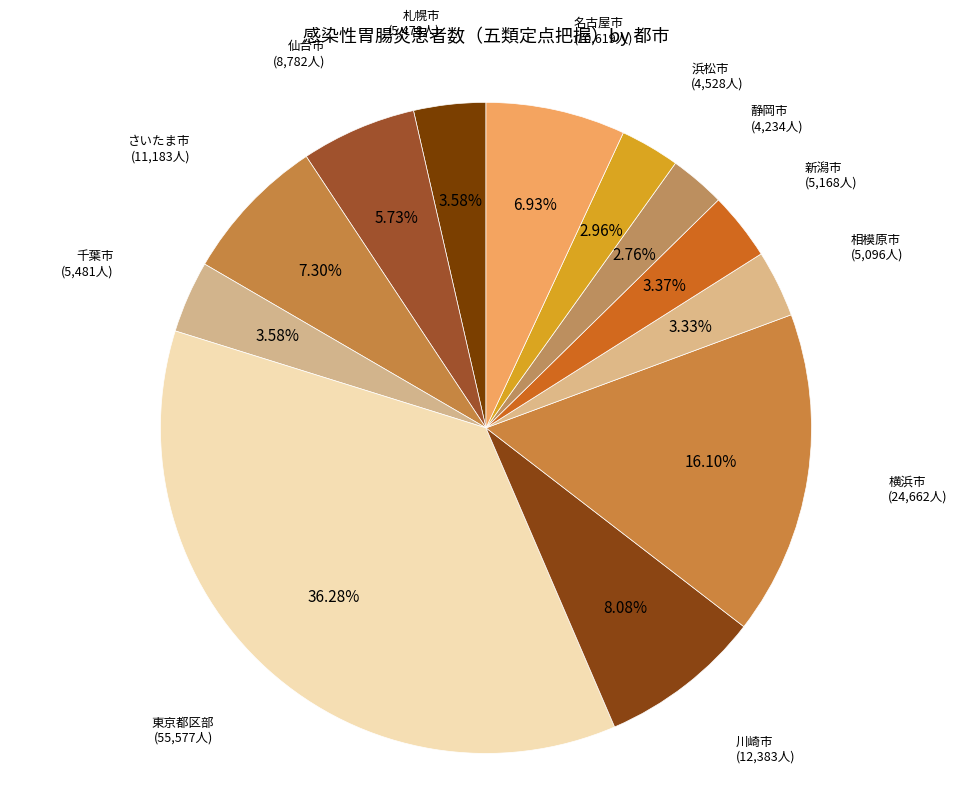

Approximately how many times larger is the value at 静岡市 compared to 相模原市?

0.8